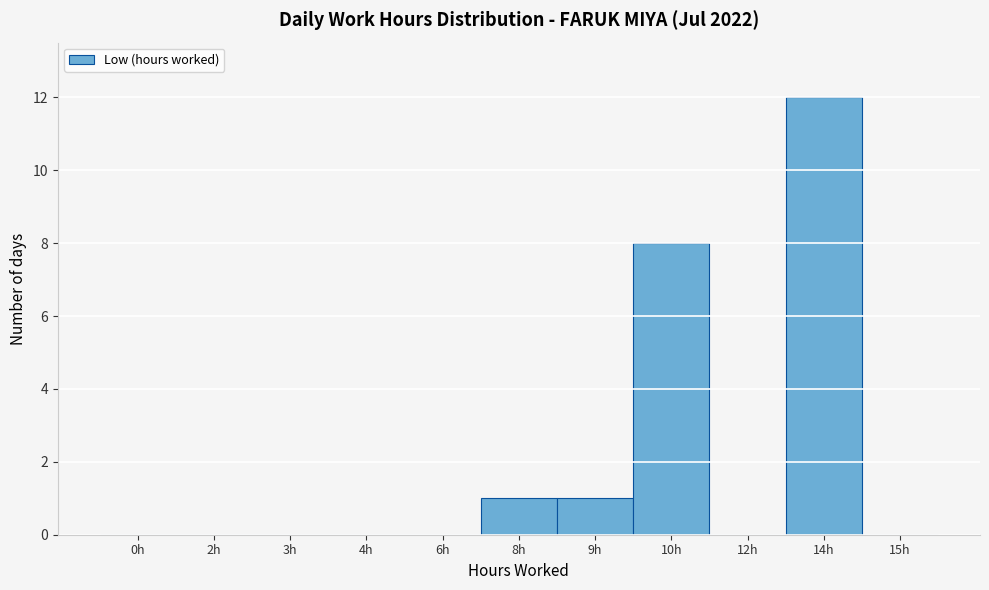

Reading right to left, extract all data points from this chart.

15h=0	14h=12	12h=0	10h=8	9h=1	8h=1	6h=0	4h=0	3h=0	2h=0	0h=0